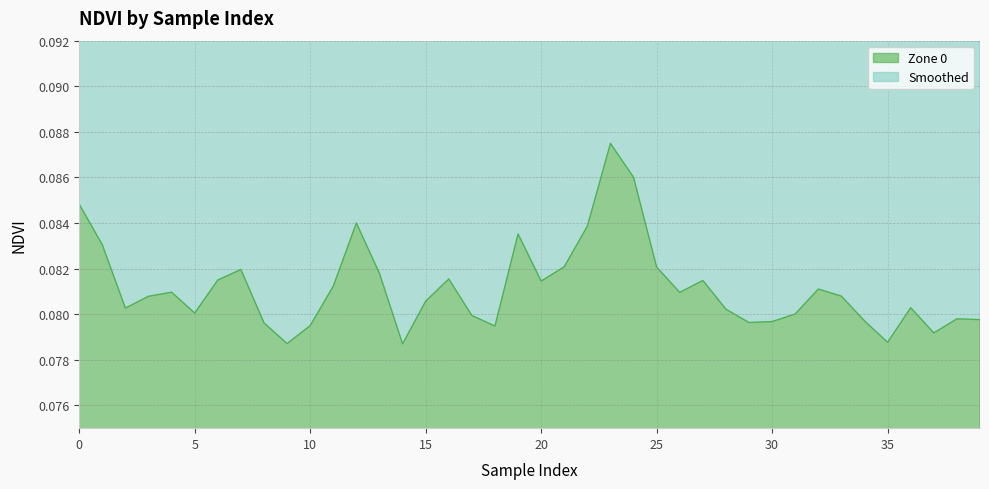

Rank the categories by value from highest to lowest.

23, 24, 0, 12, 22, 19, 1, 21, 25, 7, 13, 16, 6, 27, 20, 11, 32, 4, 26, 33, 3, 15, 36, 2, 28, 5, 31, 17, 38, 39, 34, 30, 29, 8, 10, 18, 37, 35, 9, 14